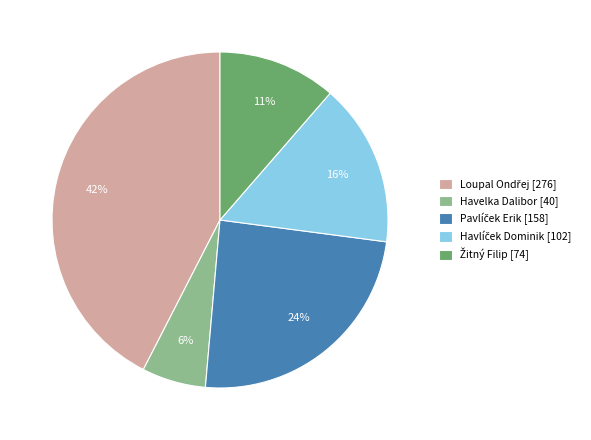

True or false: Havelka Dalibor [40] accounts for 6% of the total.

True